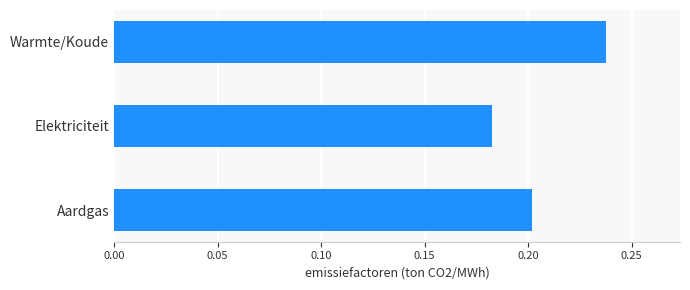

Which label corresponds to the smallest value in the chart?

Elektriciteit